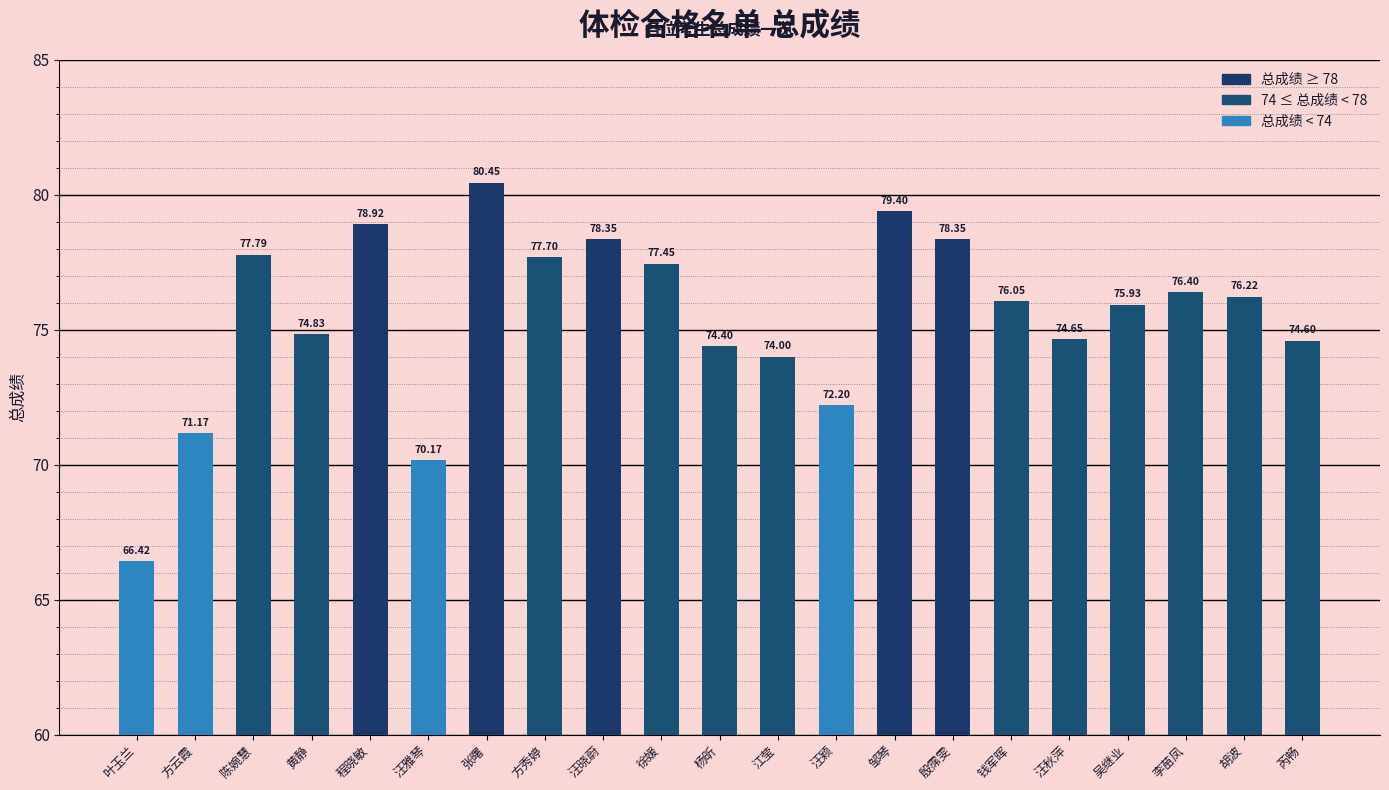

At which category does the chart reach its minimum across all series?

叶玉兰